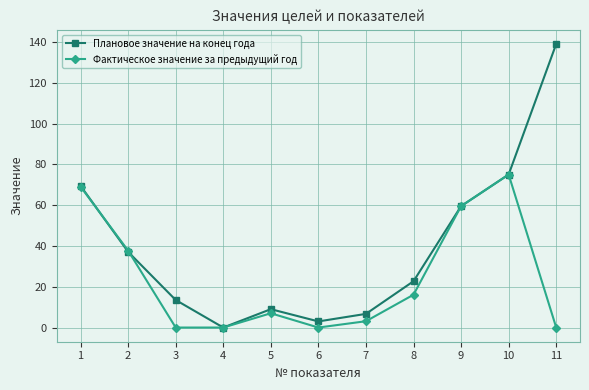

How many data points does each series have?

11